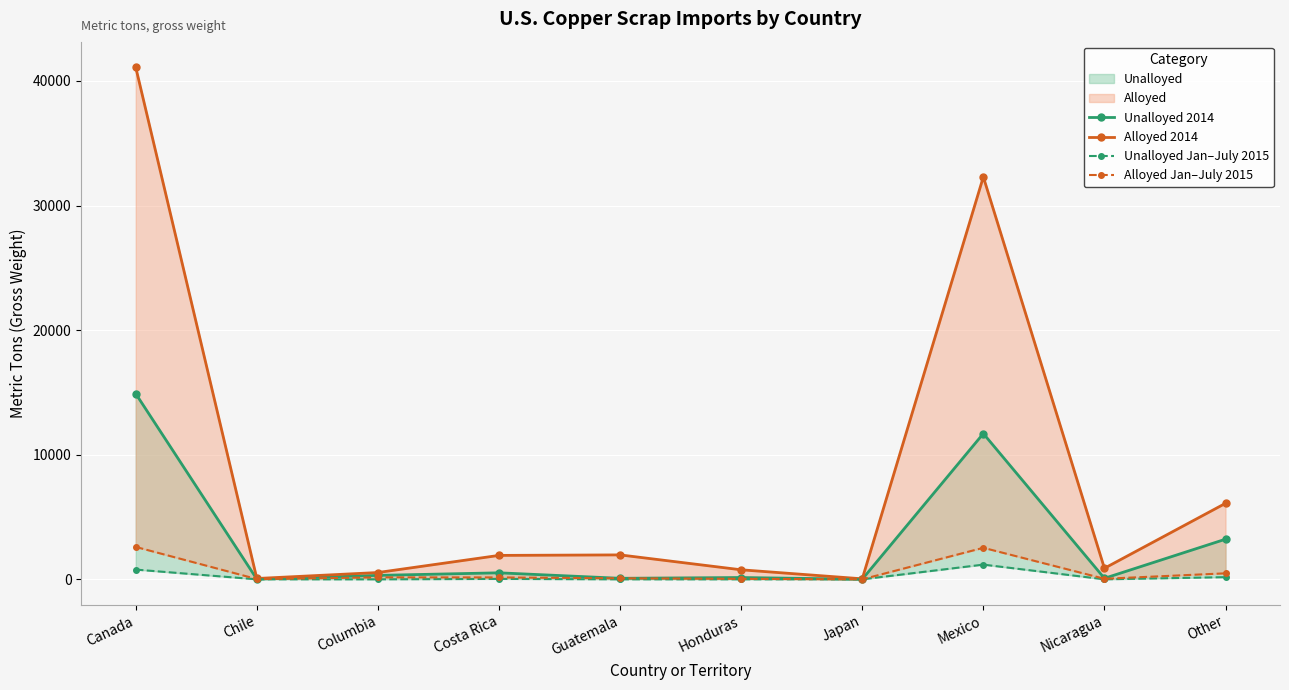

How many distinct data groups are displayed?

4